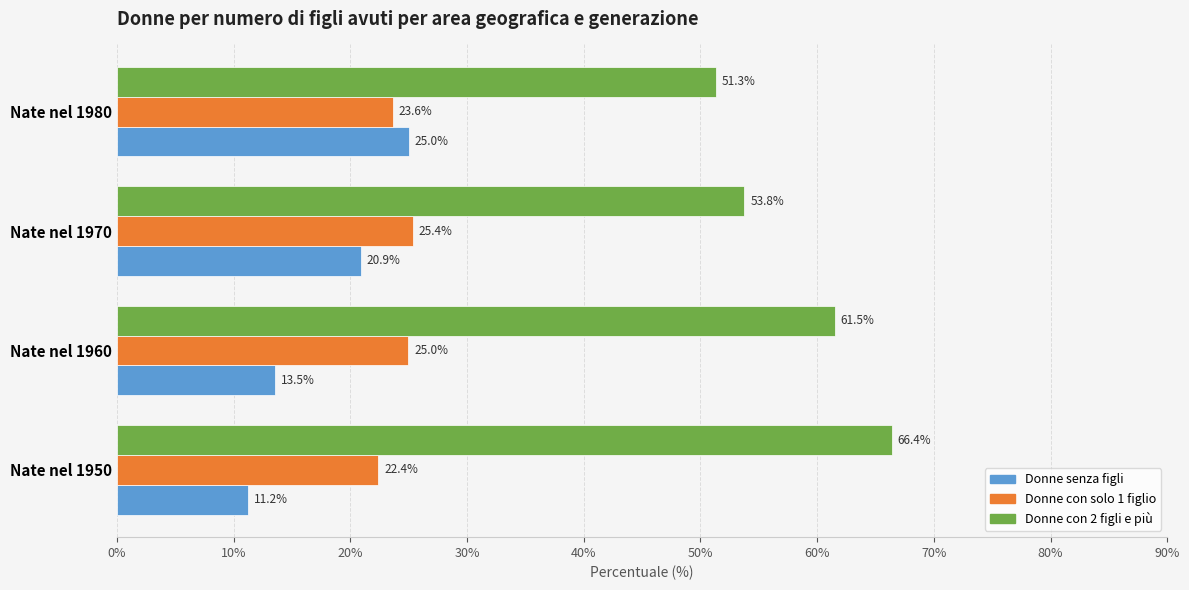

What is the sum of the Donne con 2 figli e più values at Nate nel 1950 and Nate nel 1970?

120.2